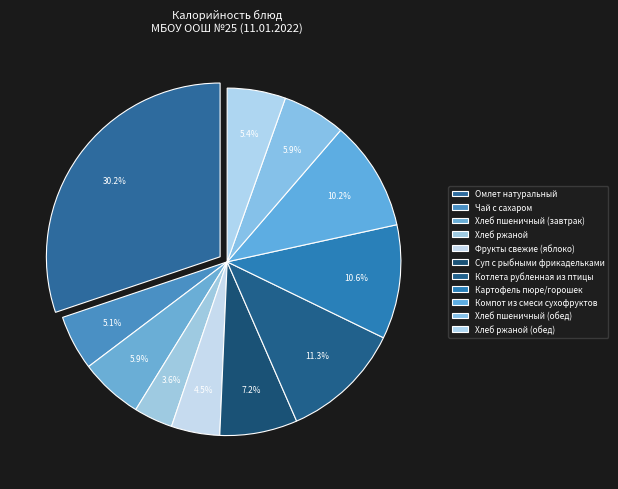

Count the number of slices in the pie.

11